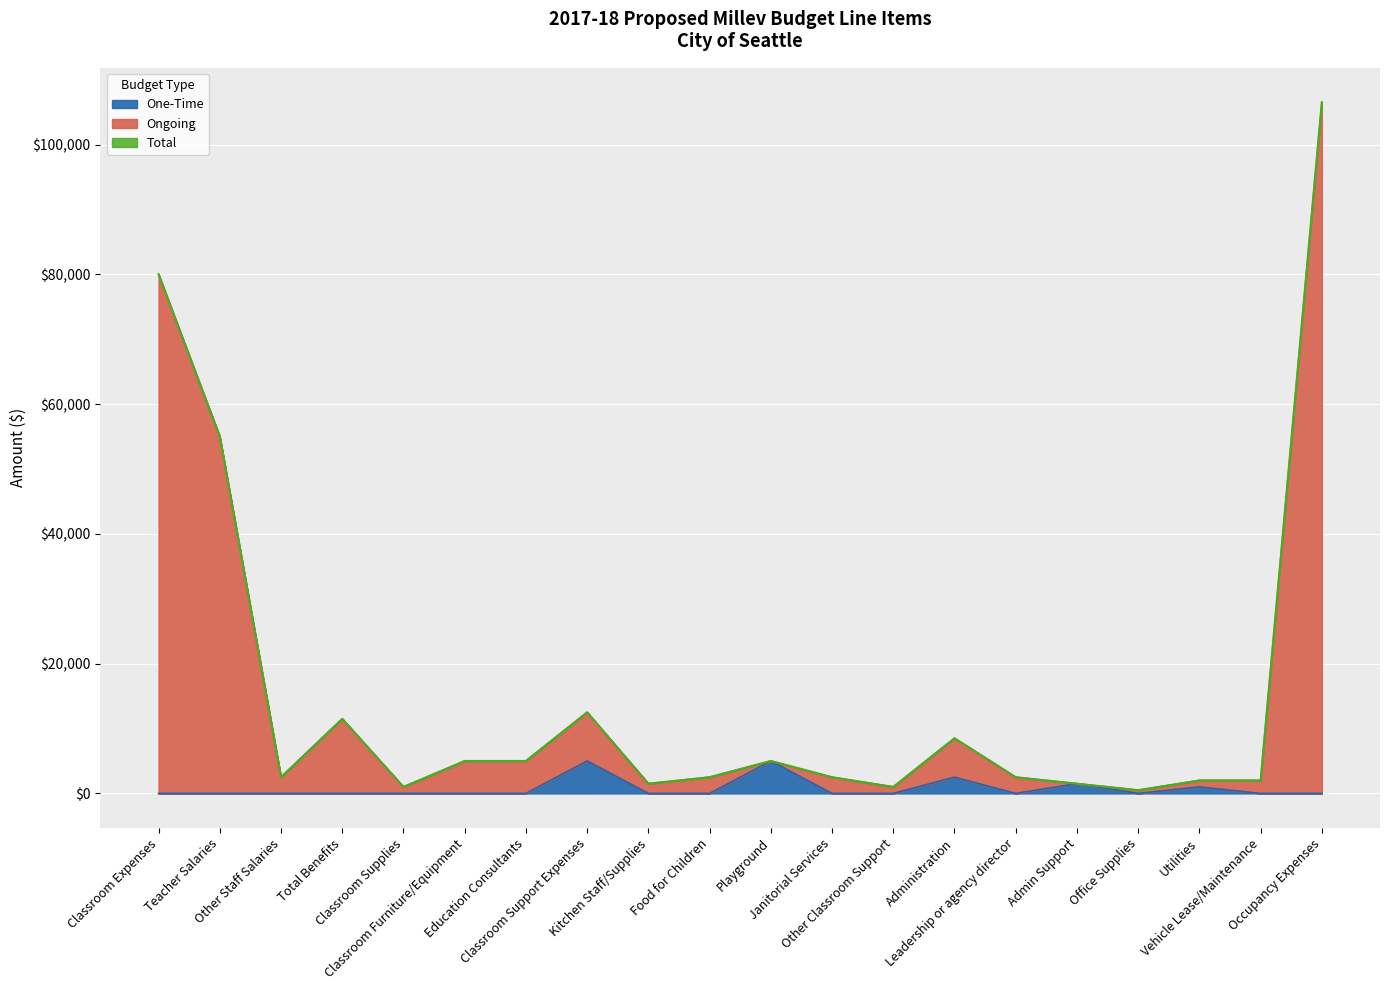

The value of Ongoing at Utilities is 2908. True or false?

False